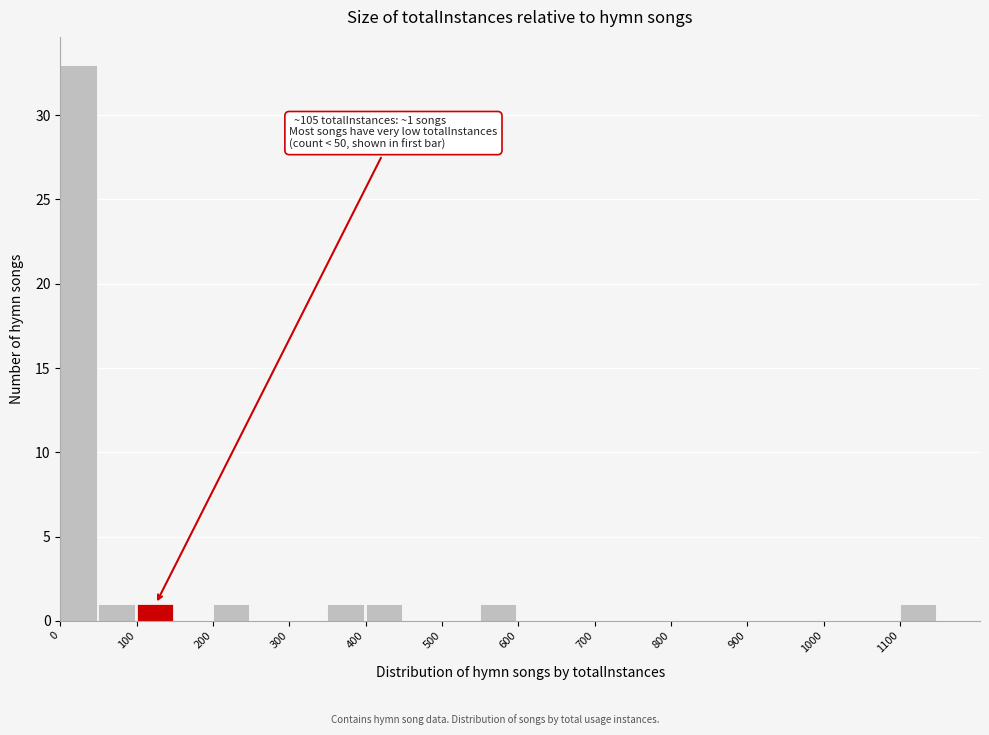

Over which range of the x-axis is the bar tallest?

0 to 50